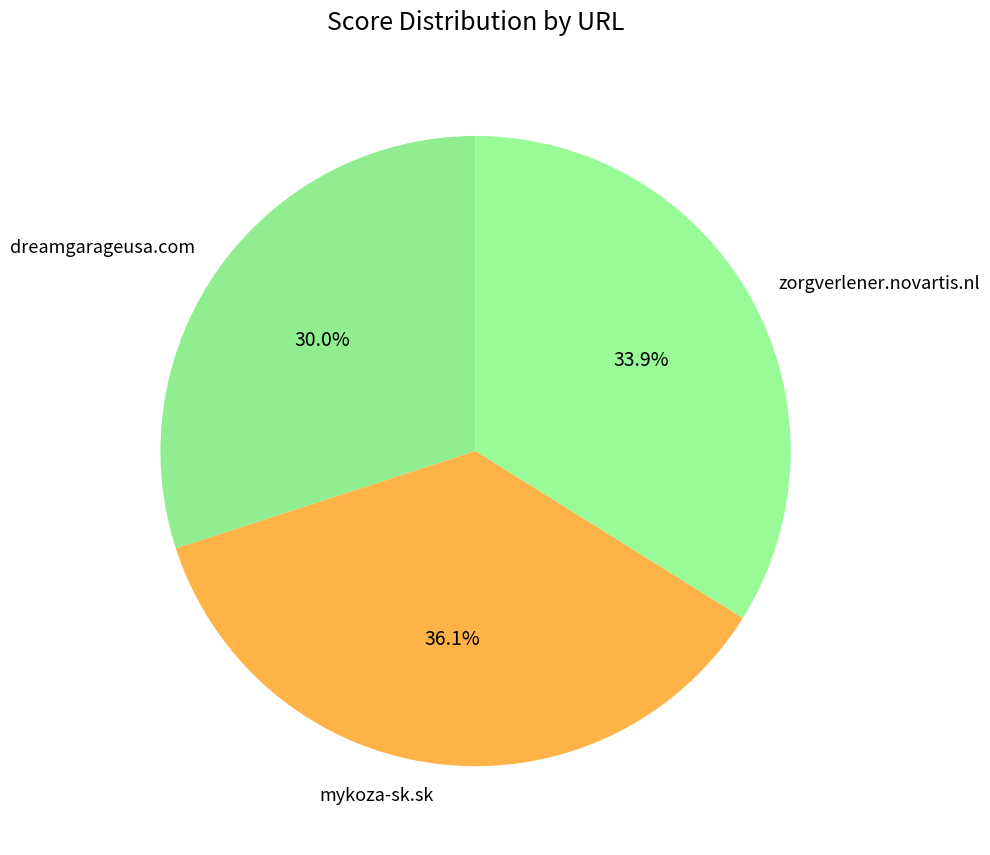

How many segments does this pie chart have?

3